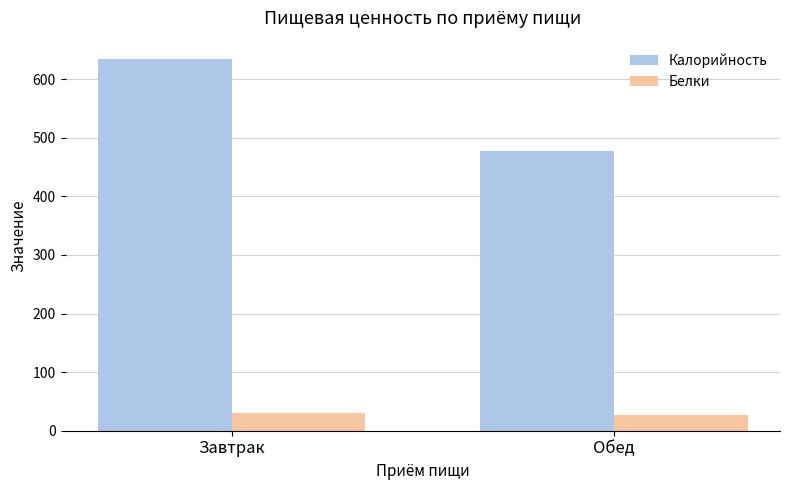

Between Завтрак and Обед, which series saw the biggest shift?

Калорийность